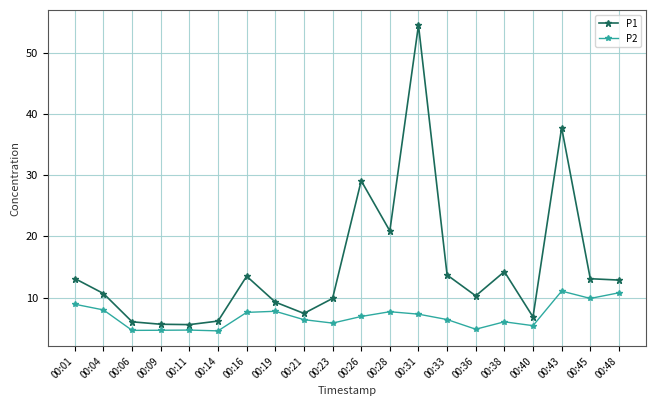

At which category is the sum across all series the highest?

00:31